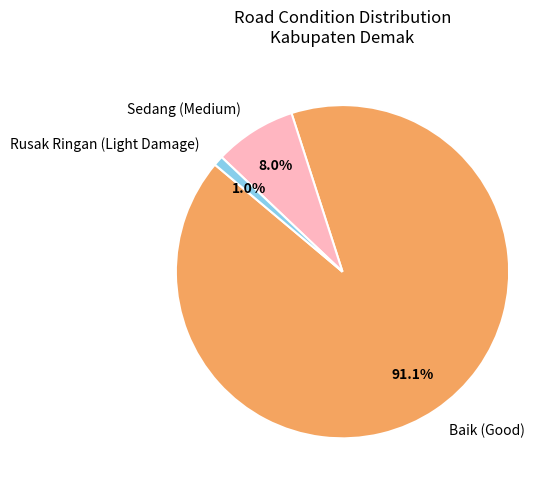

Between Sedang (Medium) and Rusak Ringan (Light Damage), which is larger?

Sedang (Medium)